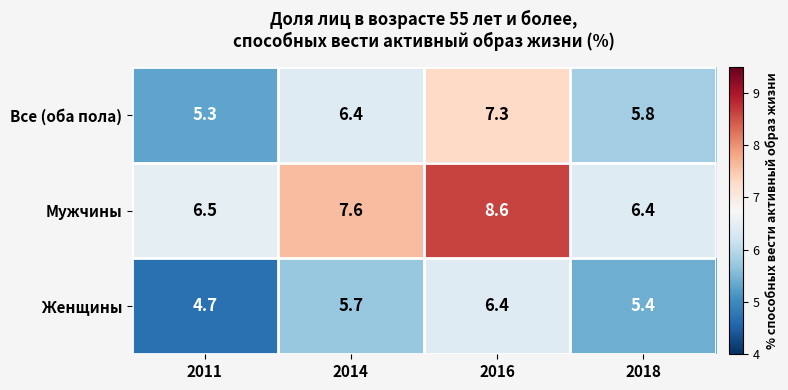

What is the total value across all series at 2016?

22.3